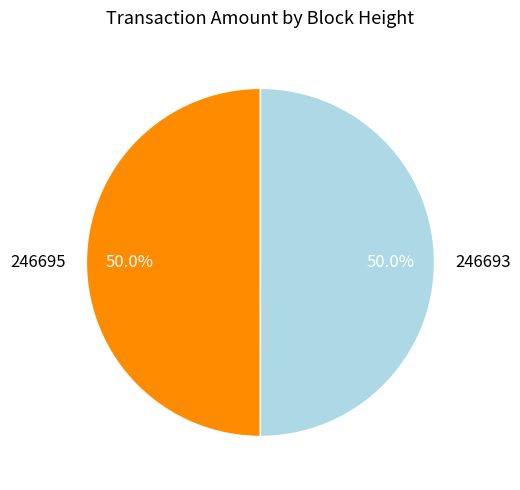

Approximately how many times larger is the value at 246693 compared to 246695?

1.0